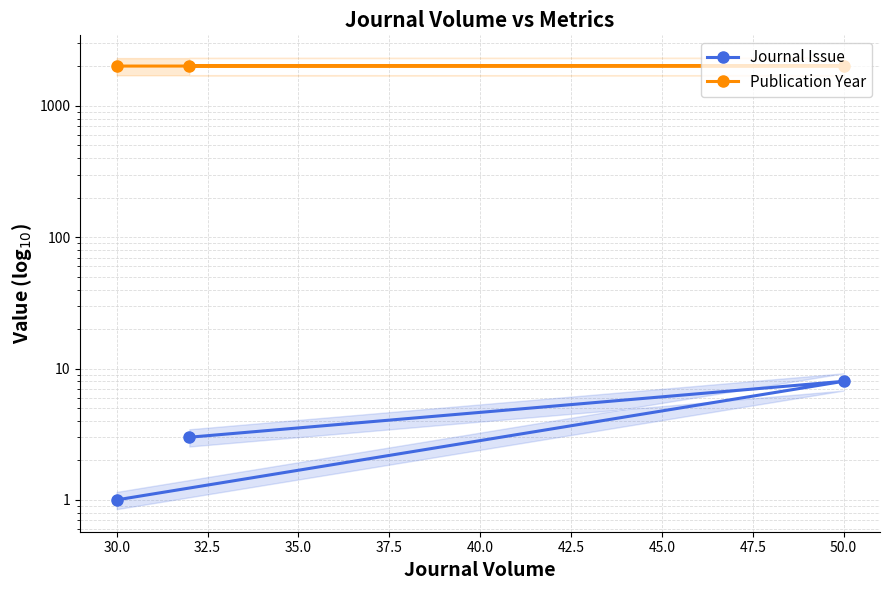

How many distinct data groups are displayed?

2